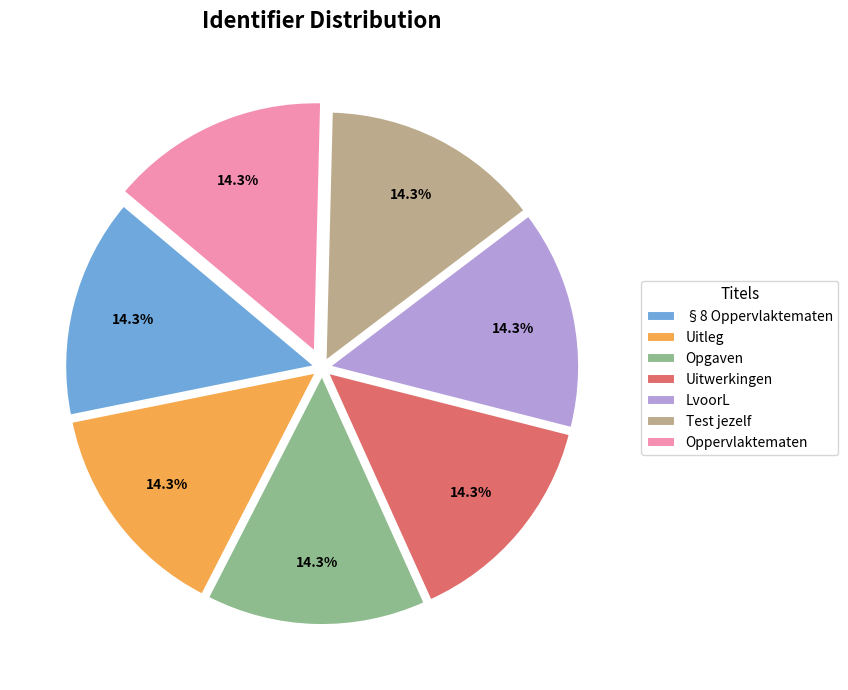

What is the total percentage of §8 Oppervlaktematen and Uitwerkingen?

28.6%